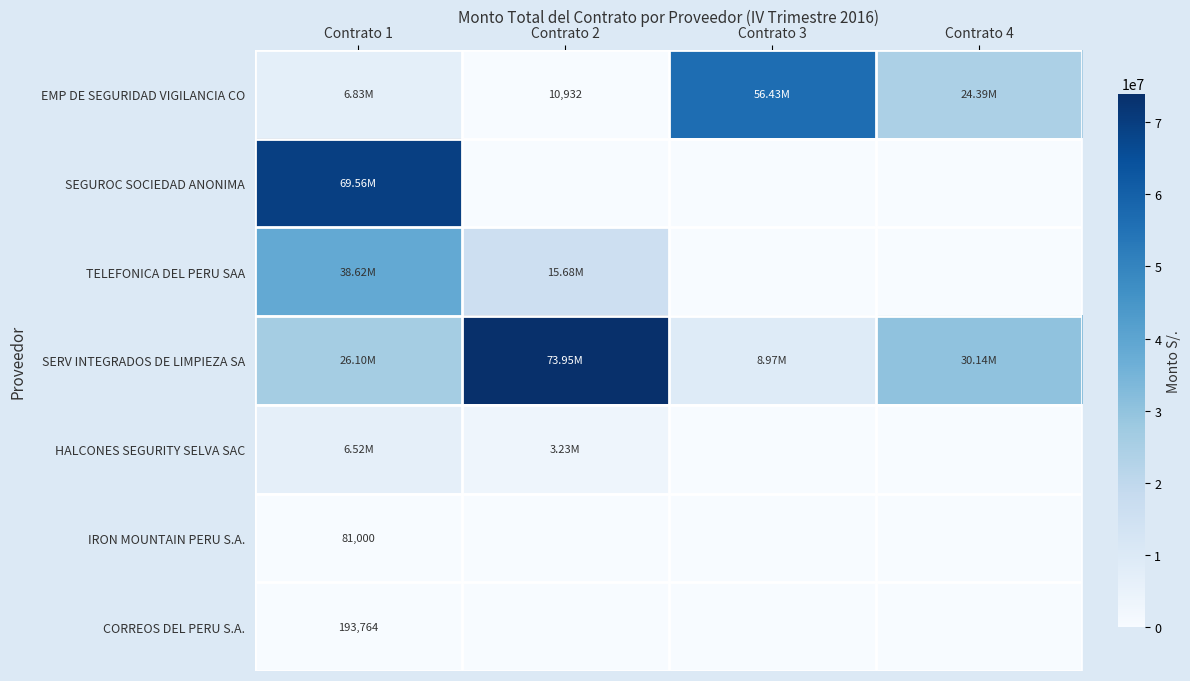

Which has a higher value, Contrato 2 or Contrato 3?

Contrato 3